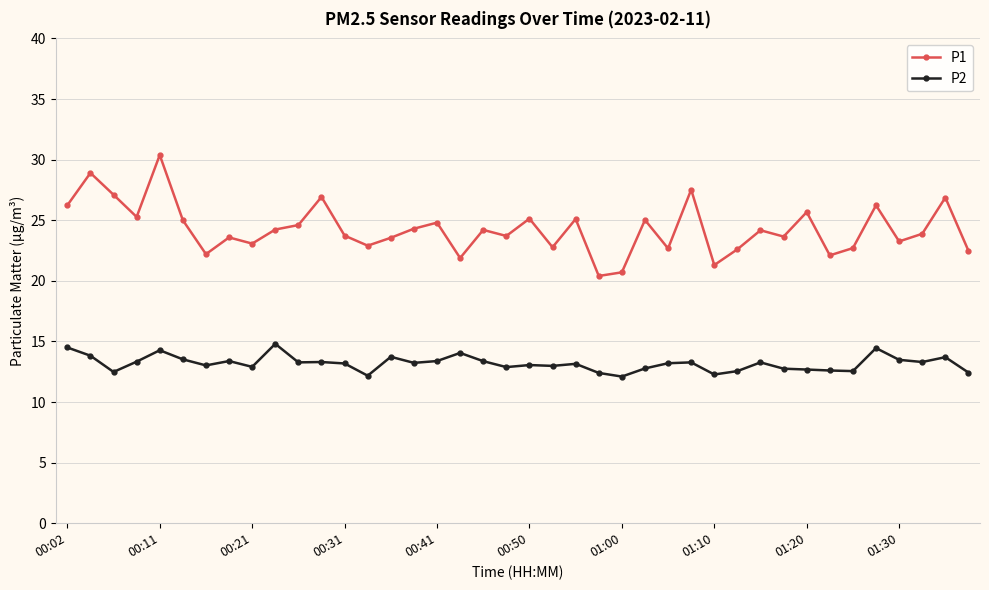

What is the smallest value displayed?

12.1